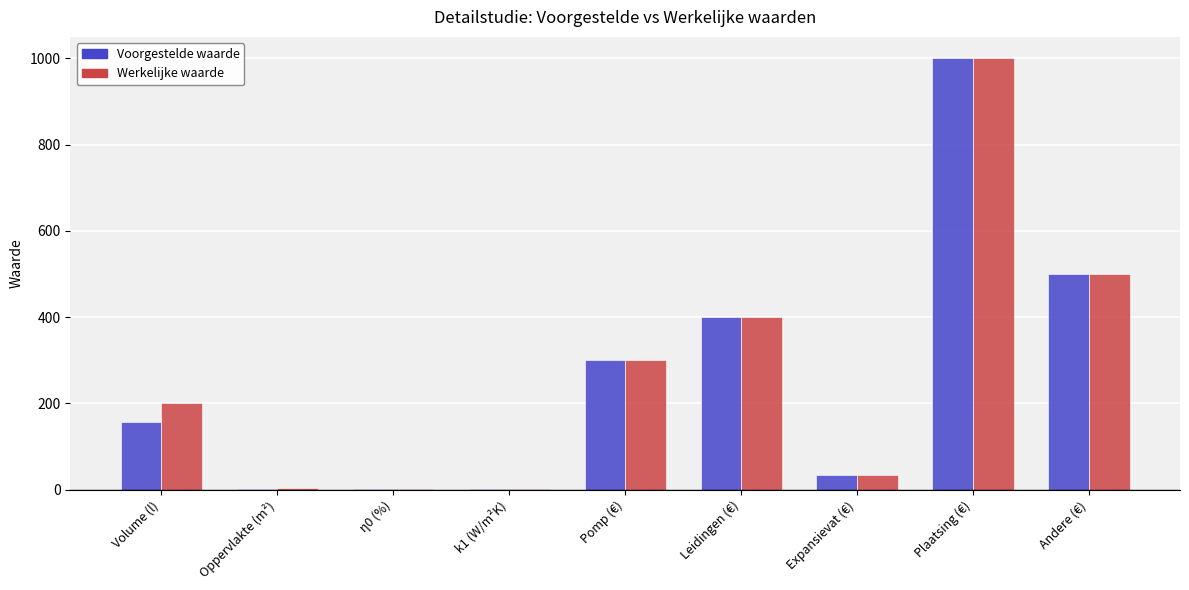

At which category is the sum across all series the highest?

Plaatsing (€)